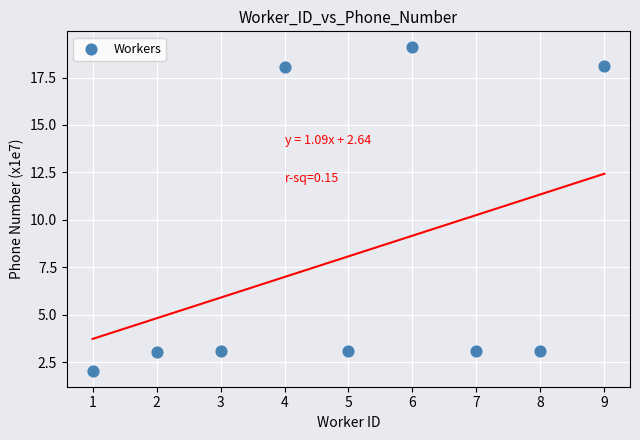

What is the range of Y values (max minus min)?

17.0